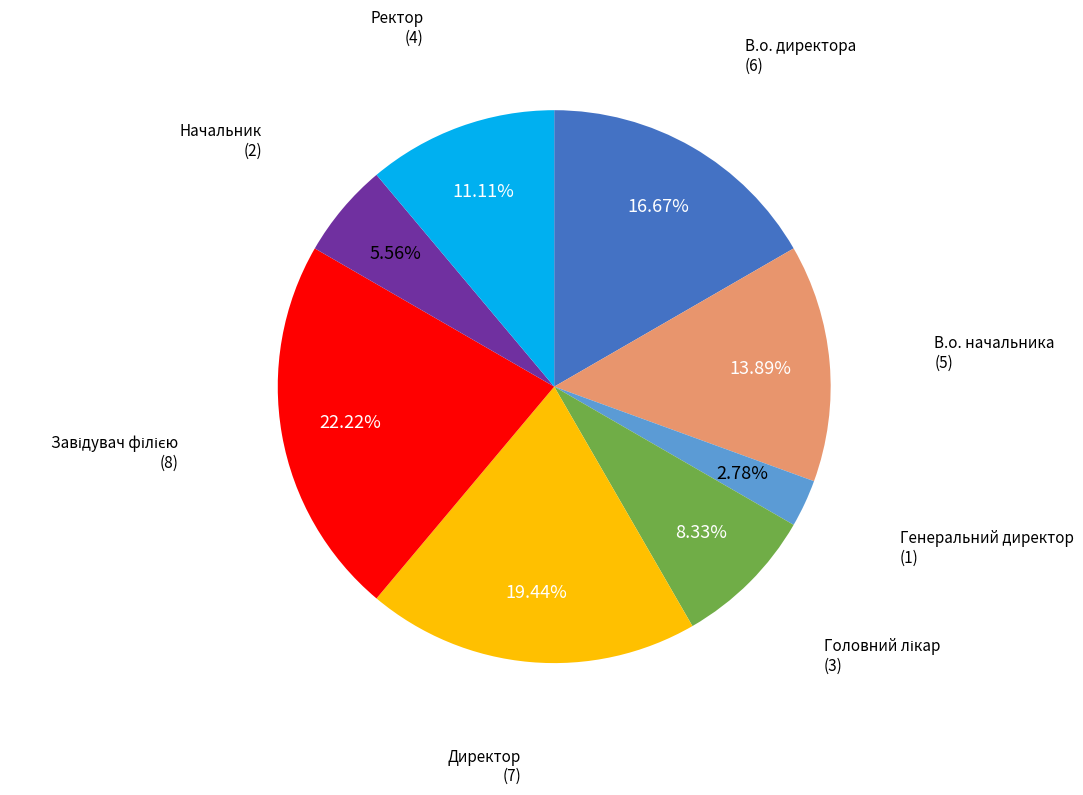

To the nearest percent, what is the difference between the largest and smallest slice percentages?

19%